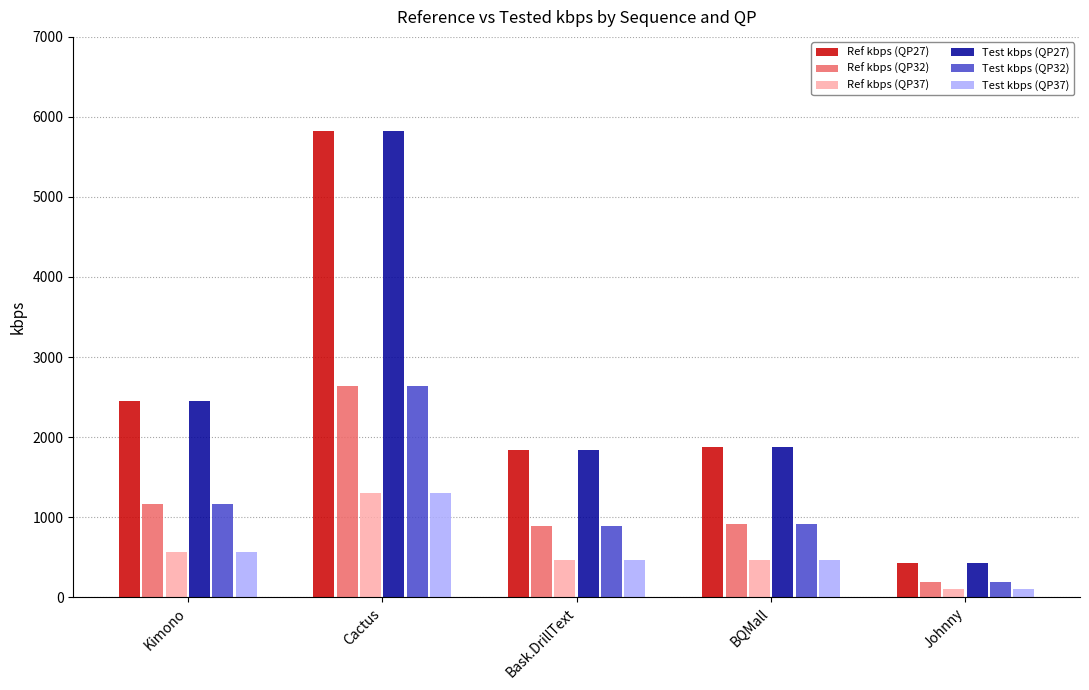

What position from the left is Johnny?

5